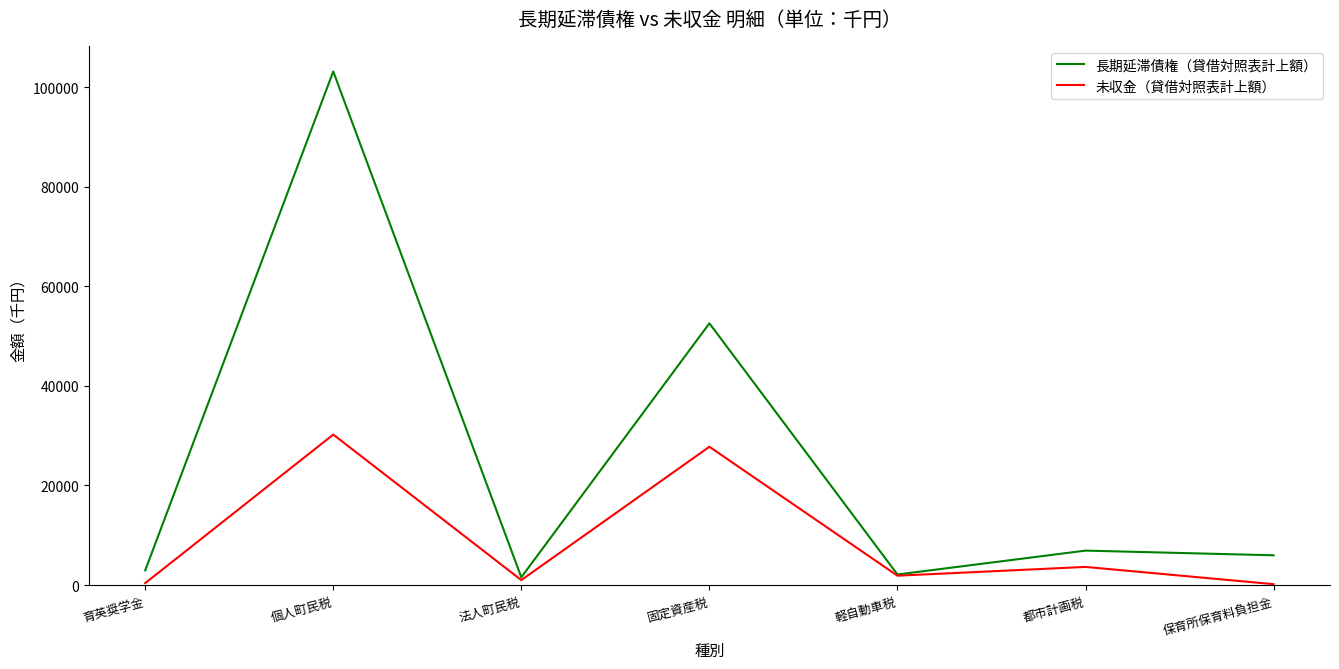

The value of 長期延滞債権（貸借対照表計上額） at 育英奨学金 is 2944. True or false?

True